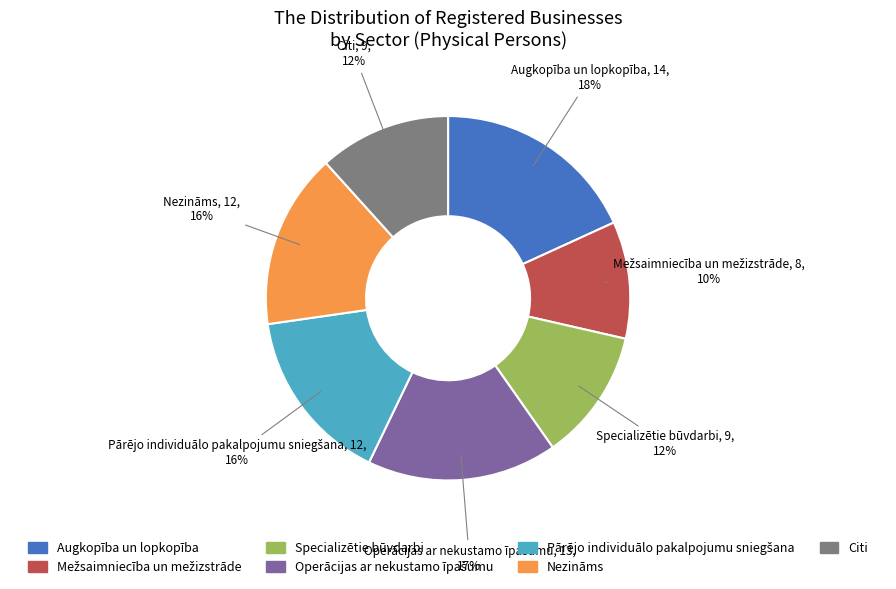

To the nearest percent, what percentage of the pie is Nezināms?

16%